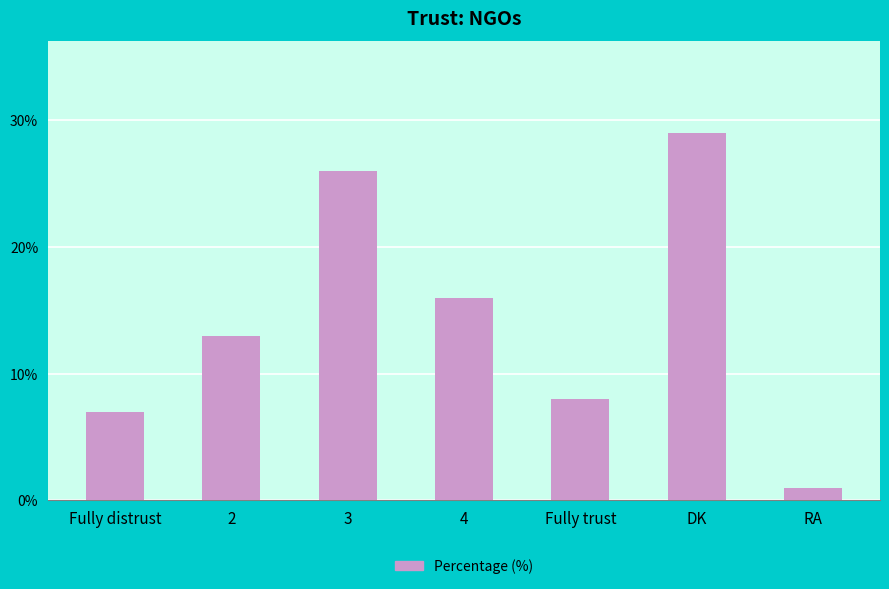

List the labels in order of value, smallest first.

RA, Fully distrust, Fully trust, 2, 4, 3, DK